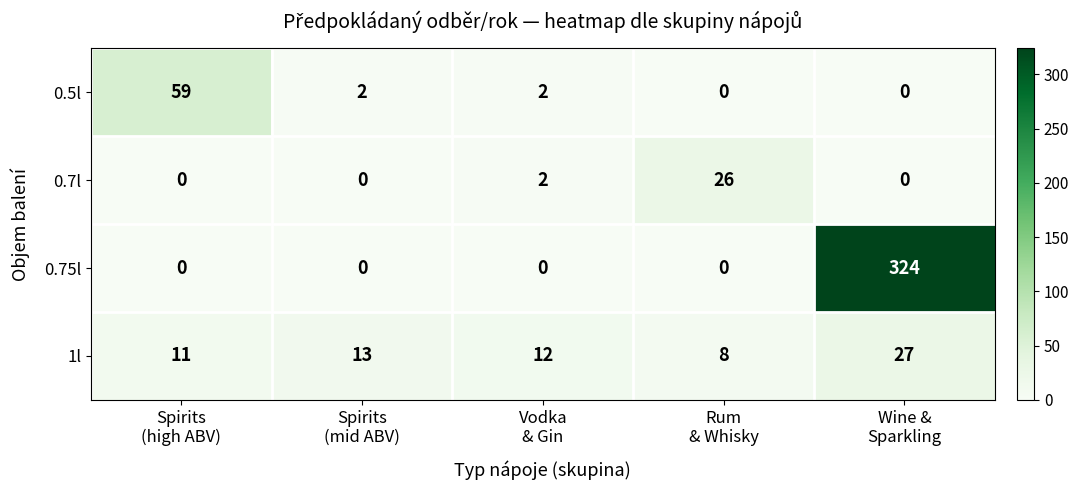

Reading right to left, extract all data points from this chart.

0.5l: 0	0	2	2	59
0.7l: 0	26	2	0	0
0.75l: 324	0	0	0	0
1l: 27	8	12	13	11